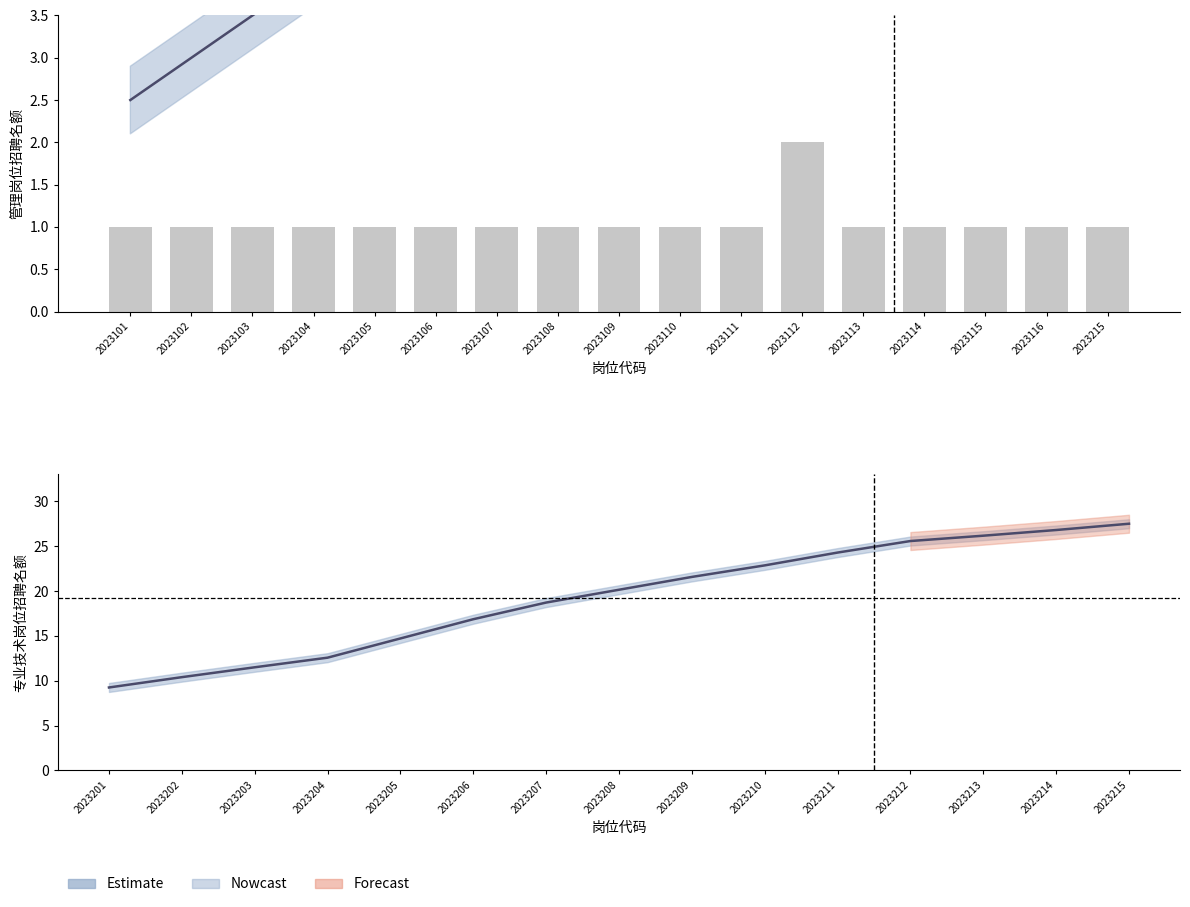

Does the chart contain any negative values?

No